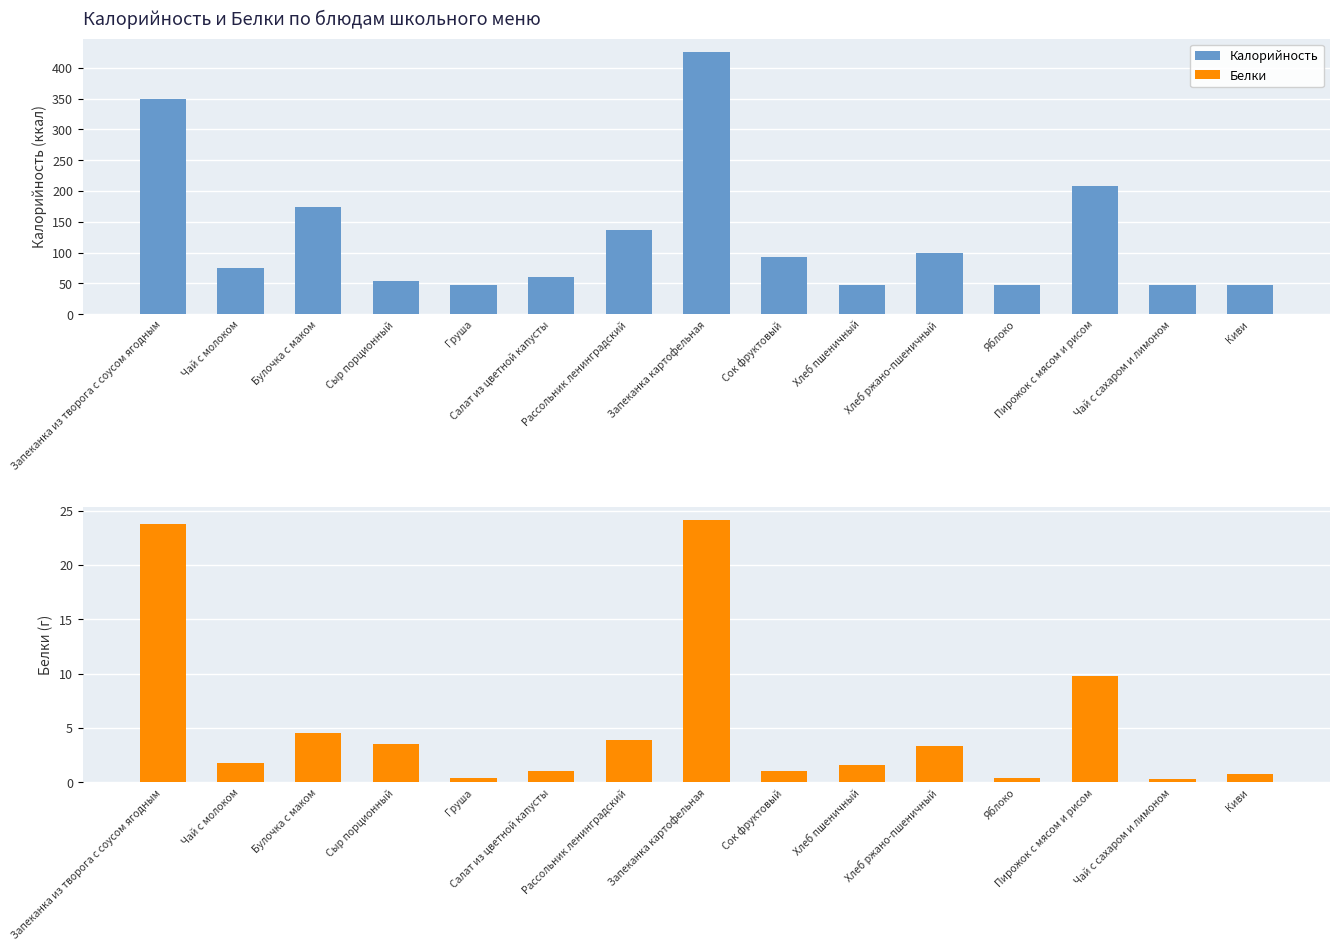

The Калорийность series shows 425.9 at Запеканка картофельная. True or false?

True